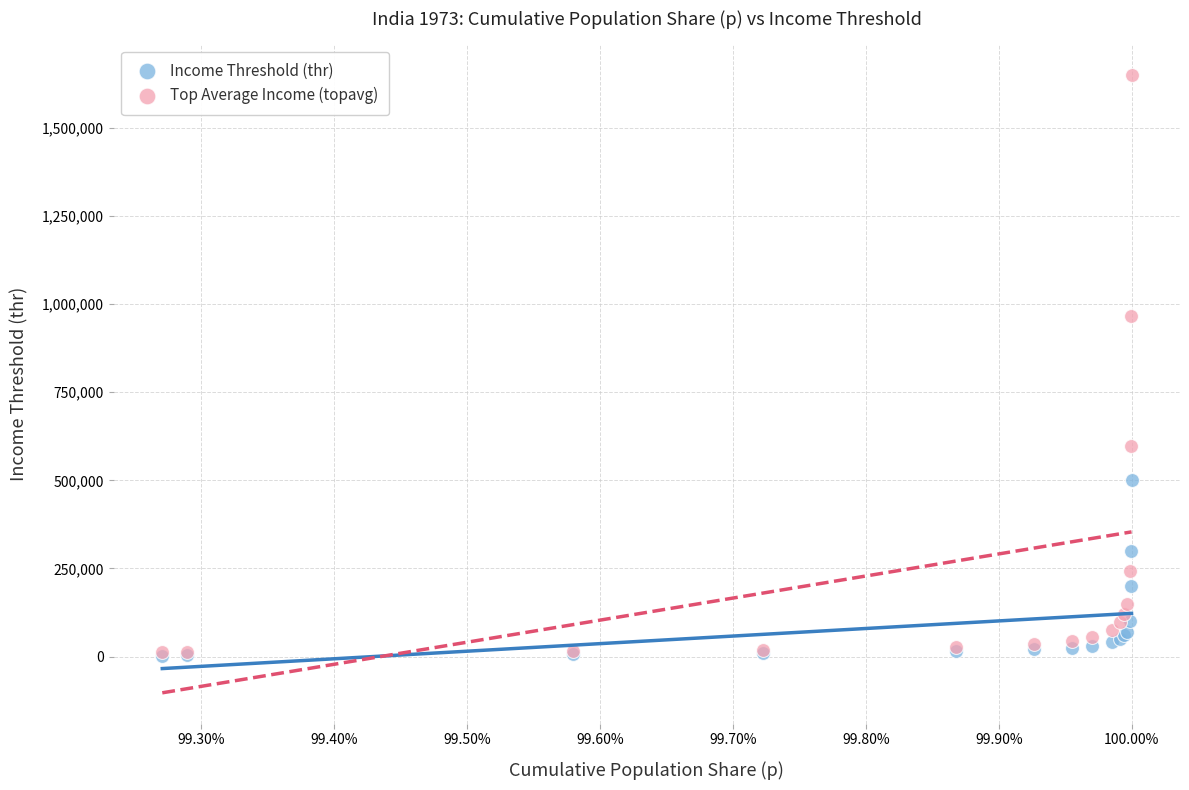

In the Top Average Income (topavg) series, what Y value is closest to 831070?

966302.3